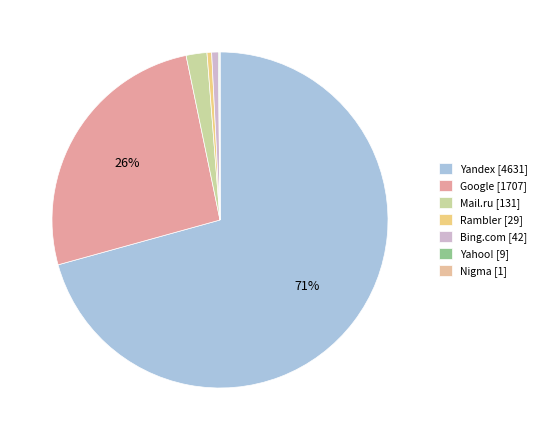

What is the change in value from Bing.com to Yahoo!?

-33